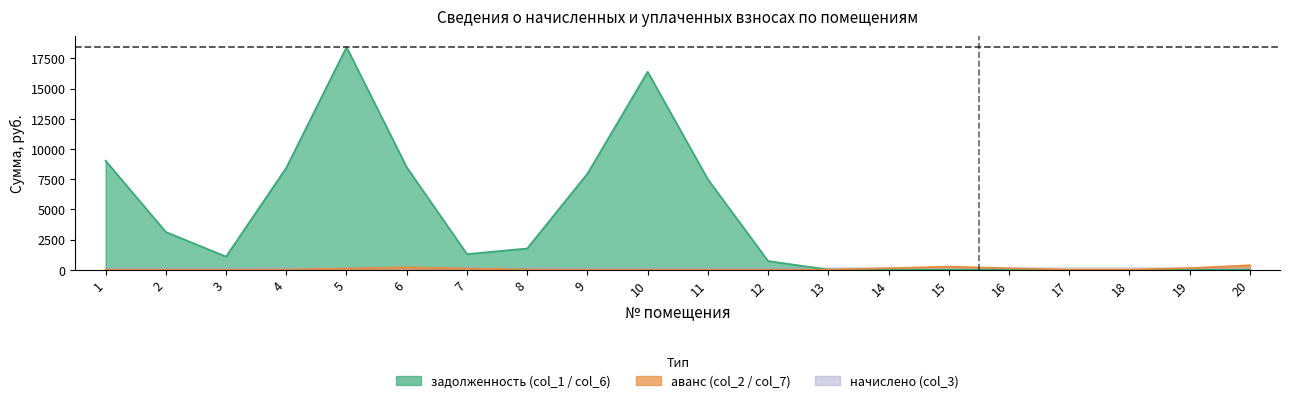

How many lines are shown in the chart?

5